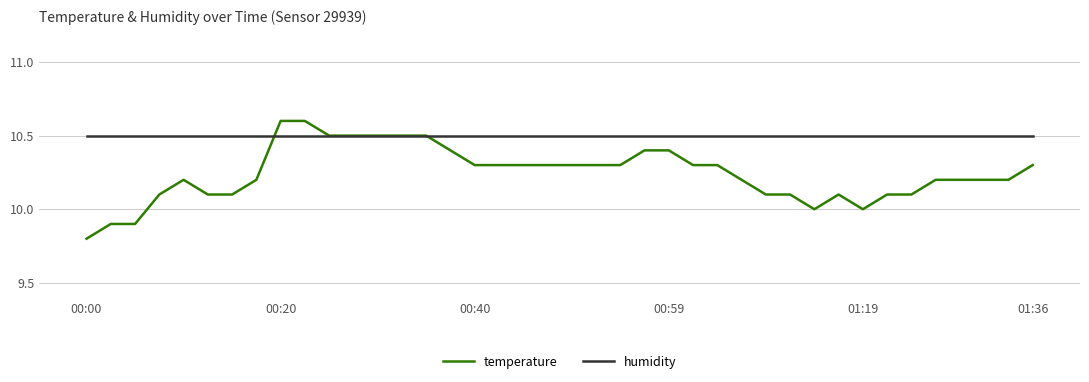

What is the greatest value displayed?

10.6